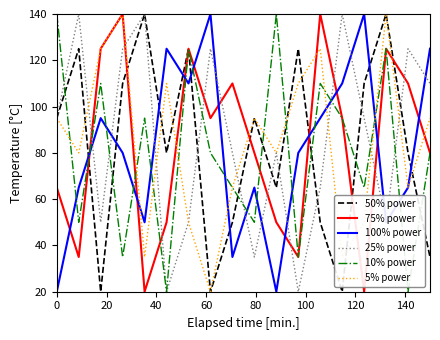

What is the lowest value of the 10% power series?

20